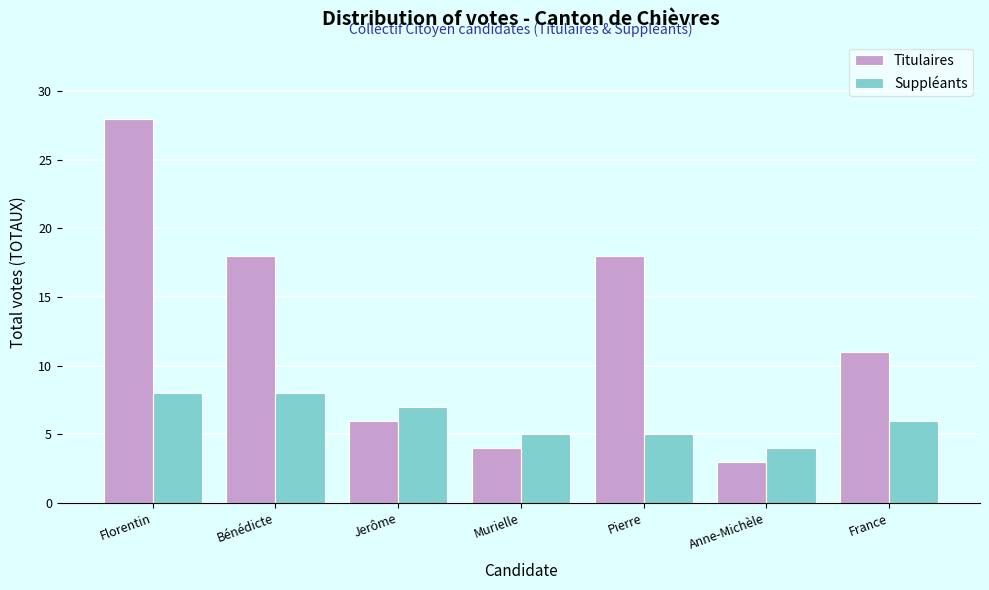

Reading left to right, extract all data points from this chart.

Titulaires: Florentin=28	Bénédicte=18	Jerôme=6	Murielle=4	Pierre=18	Anne-Michèle=3	France=11
Suppléants: Florentin=8	Bénédicte=8	Jerôme=7	Murielle=5	Pierre=5	Anne-Michèle=4	France=6